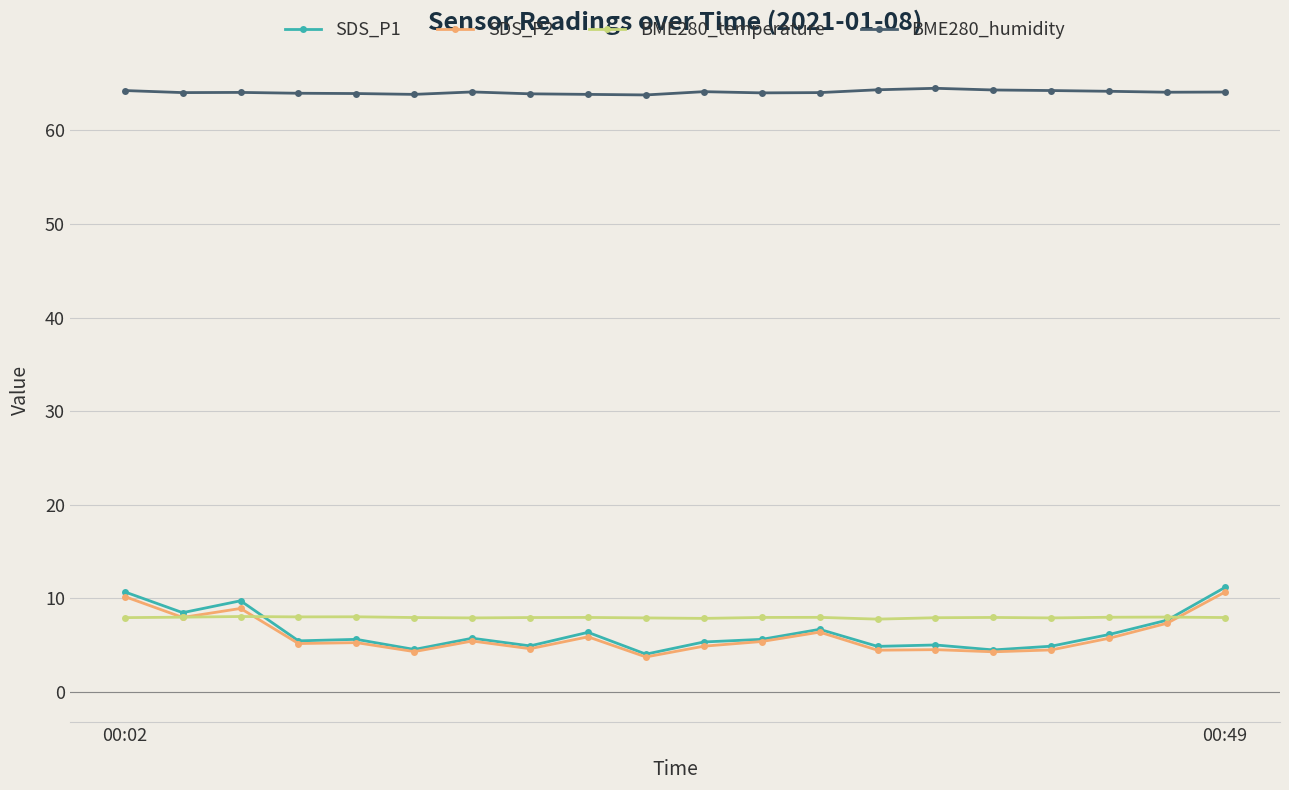

Which series has the largest total across all categories?

BME280_humidity